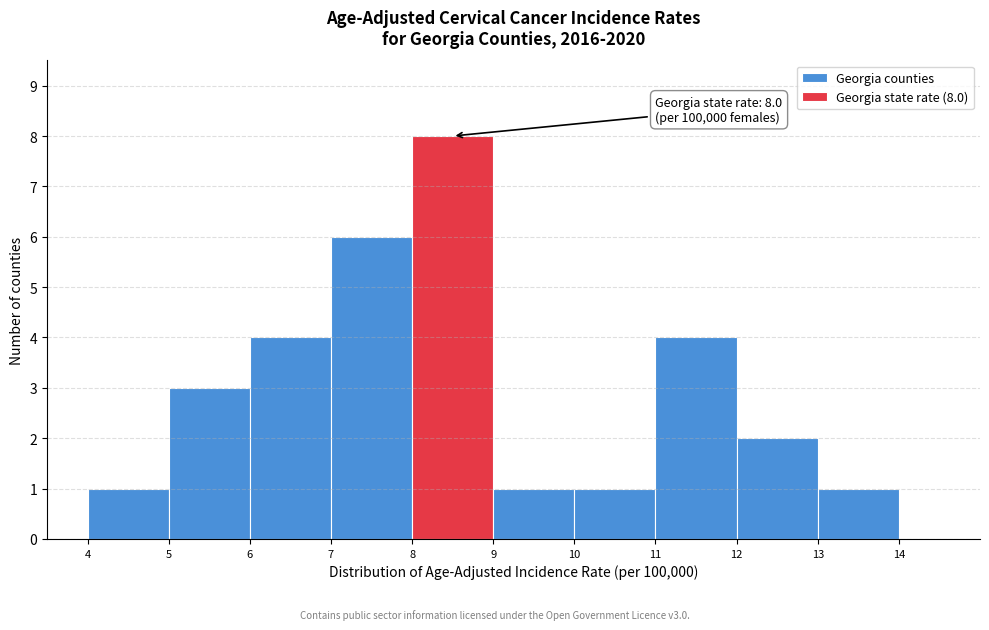

Which range on the x-axis has the tallest bar?

8 to 9